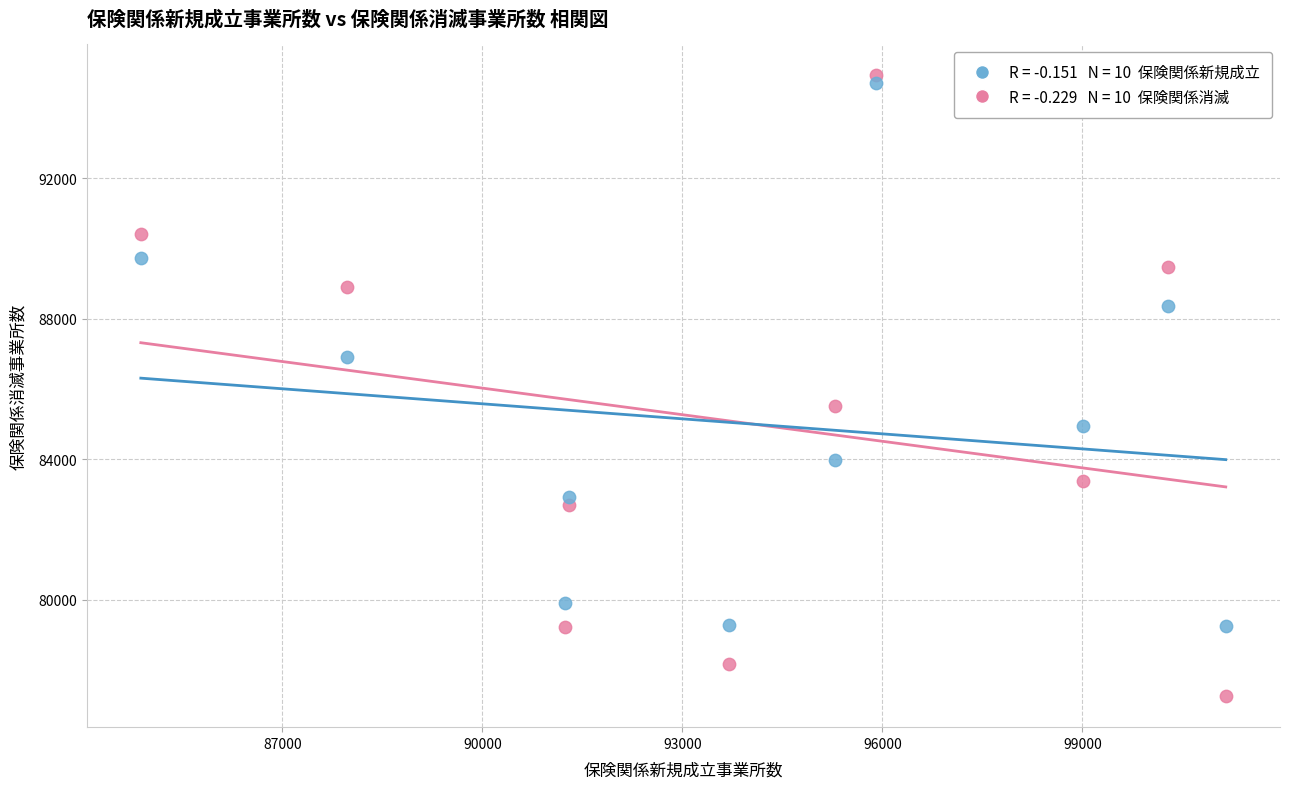

Across all data points, what is the range of Y values (max minus min)?

17685.0